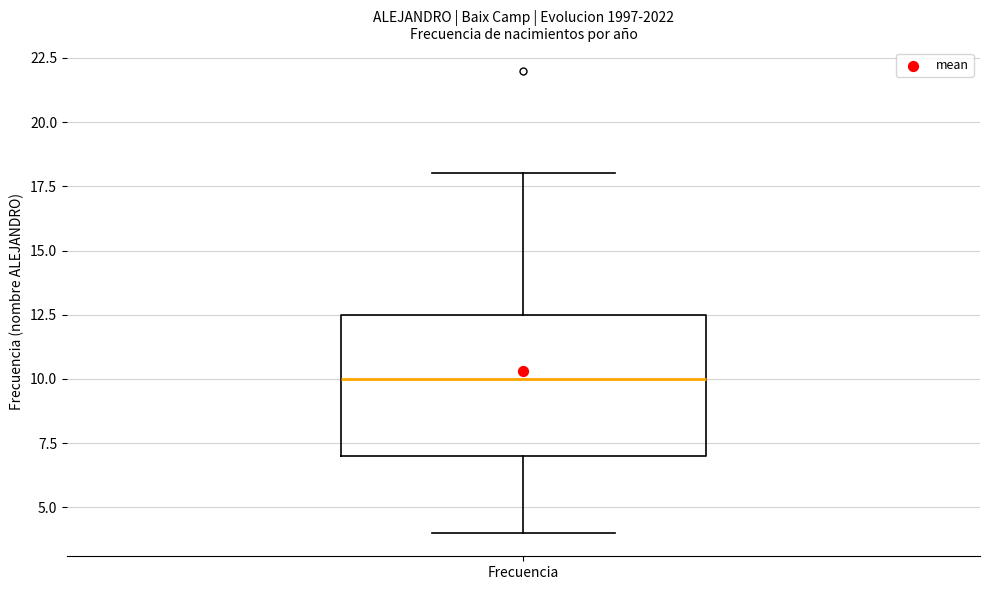

Transcribe this box plot: give where the median line is, the range the box spans, and where the two whiskers end, as read against the y-axis. The values are not printed on the chart, so give them approximately, as read against the axis.

median 10.0, box 7.0 to 12.5, whiskers 4.0 to 18.0